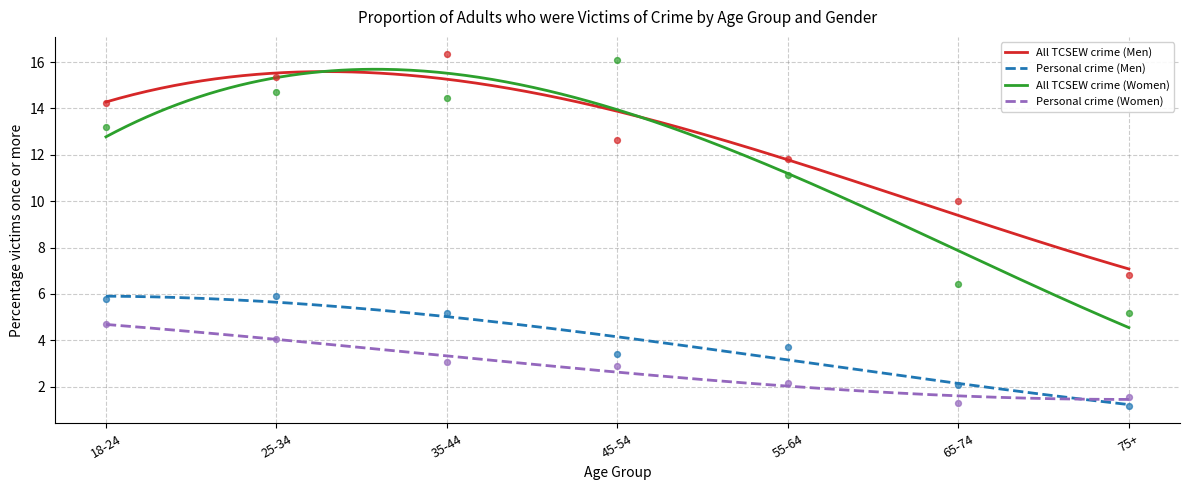

At how many categories does at least one series exceed 7?

6